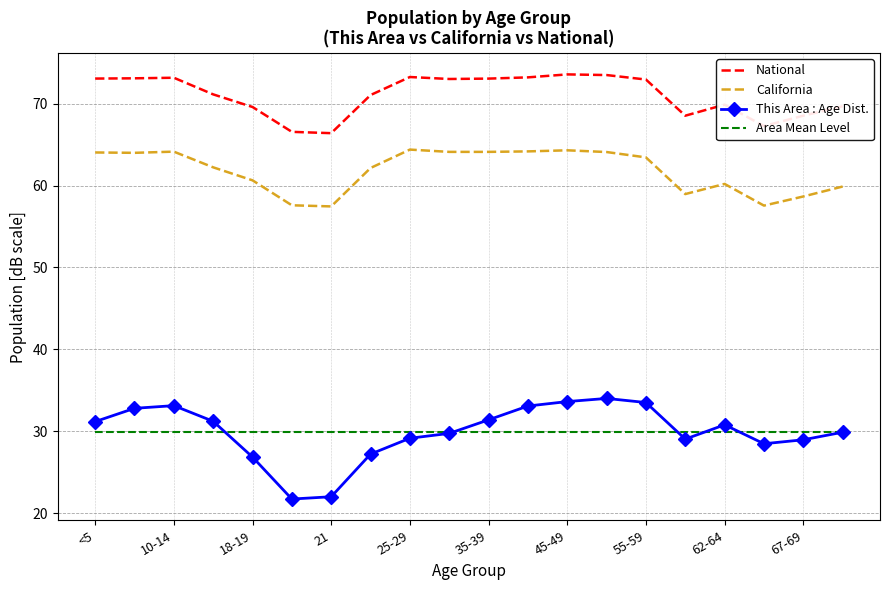

Which series has the largest range (max minus min)?

This Area : Age Dist.